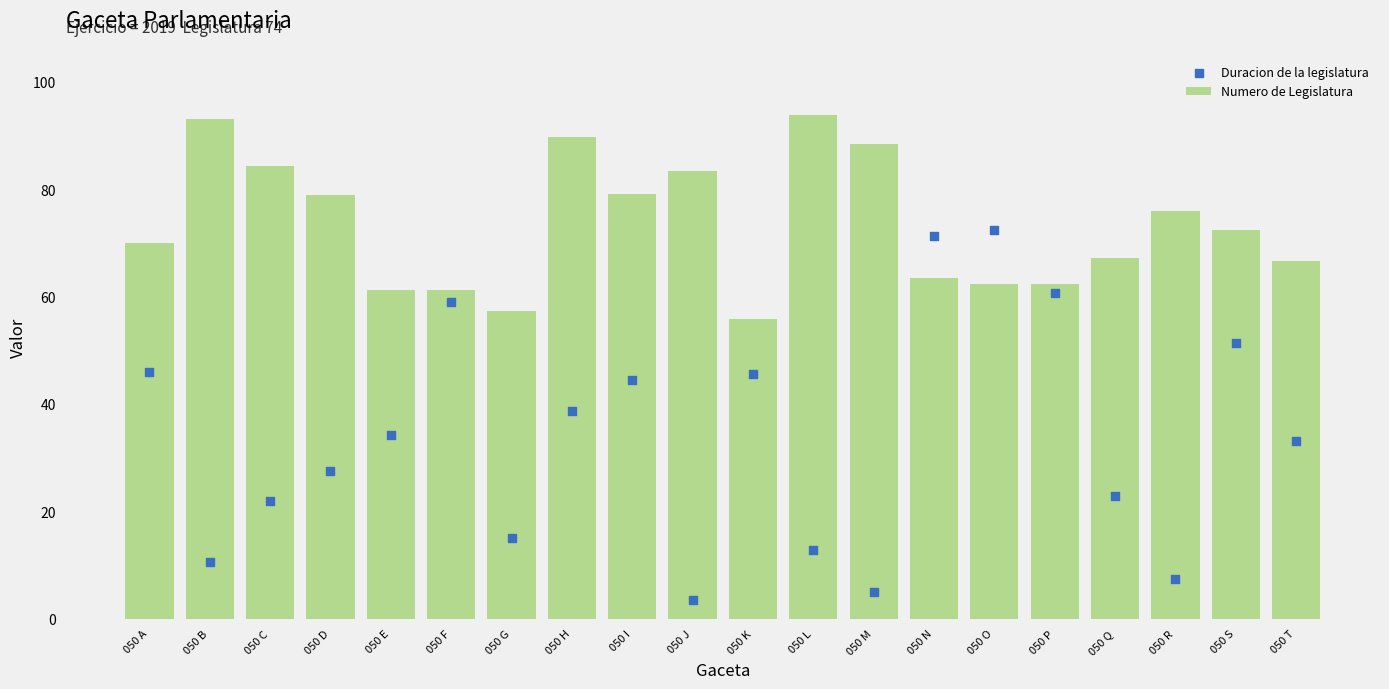

Is the value of Numero de Legislatura at 050 S greater than the value of Duracion de la legislatura at 050 Q?

Yes